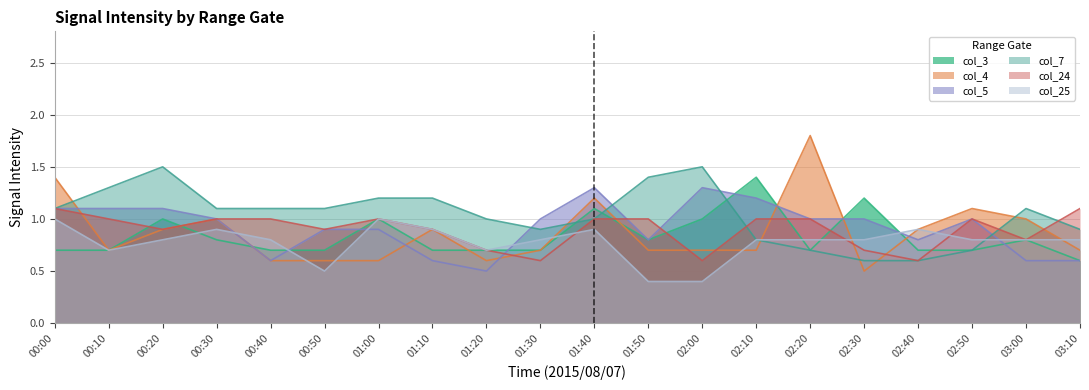

What are all the series names shown in the legend?

col_3, col_4, col_5, col_7, col_24, col_25